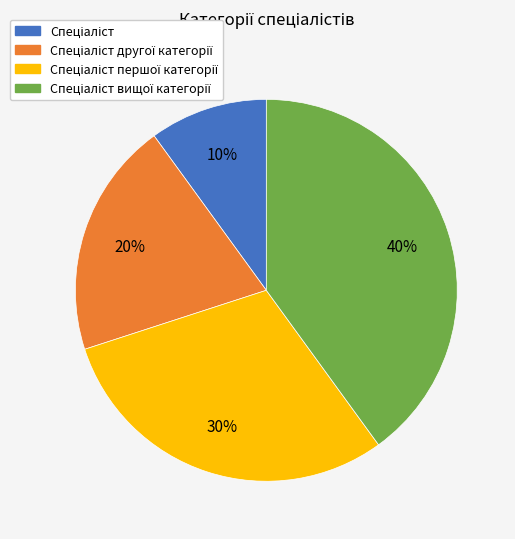

Is there a majority slice in this chart?

No